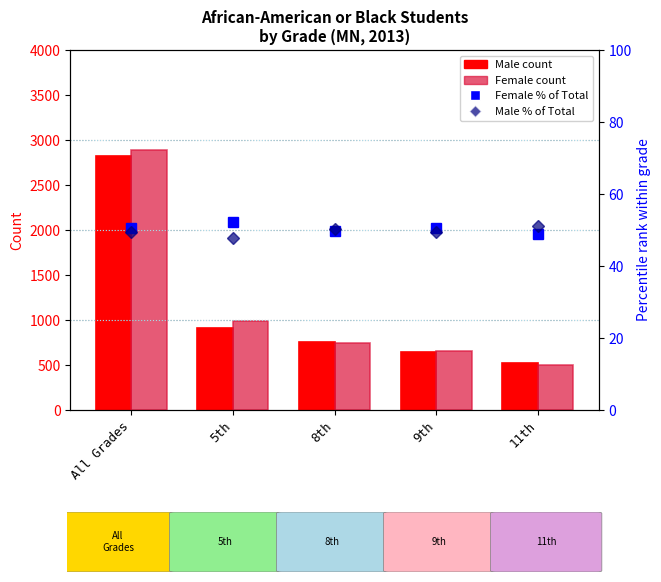

What is the label of the 3rd bar from the left?

8th